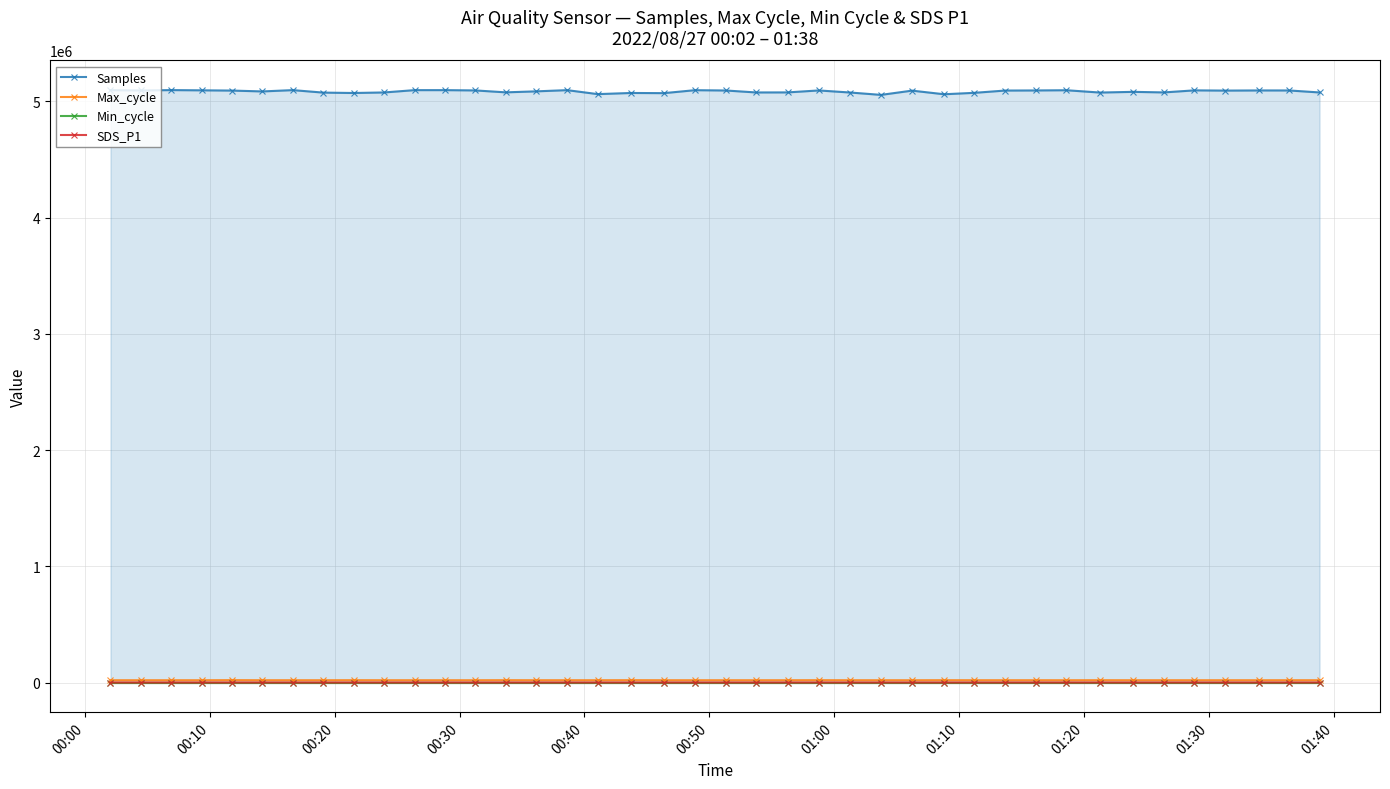

Which series has the widest spread of values?

Samples